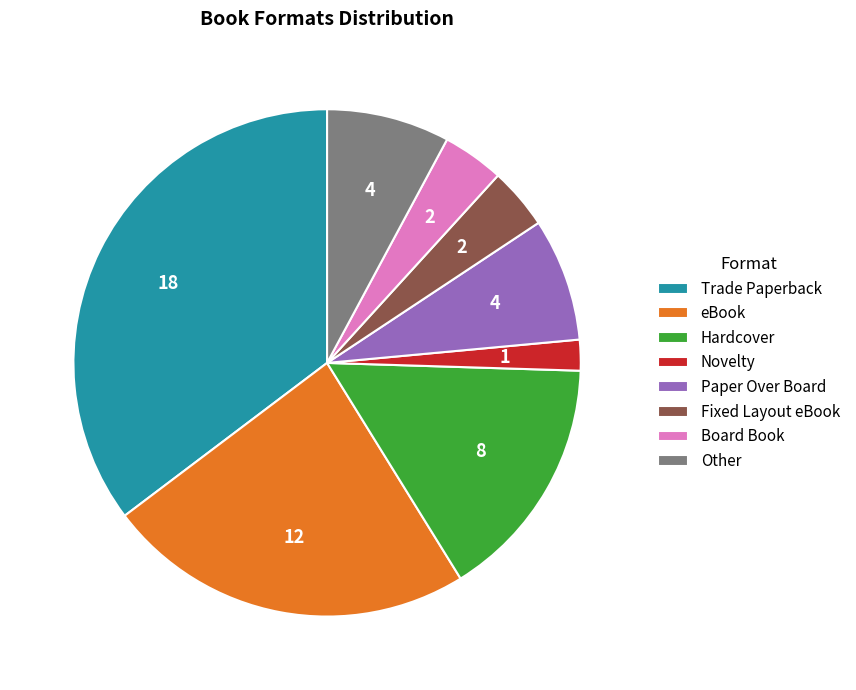

The Novelty slice represents 2% of the pie. True or false?

True